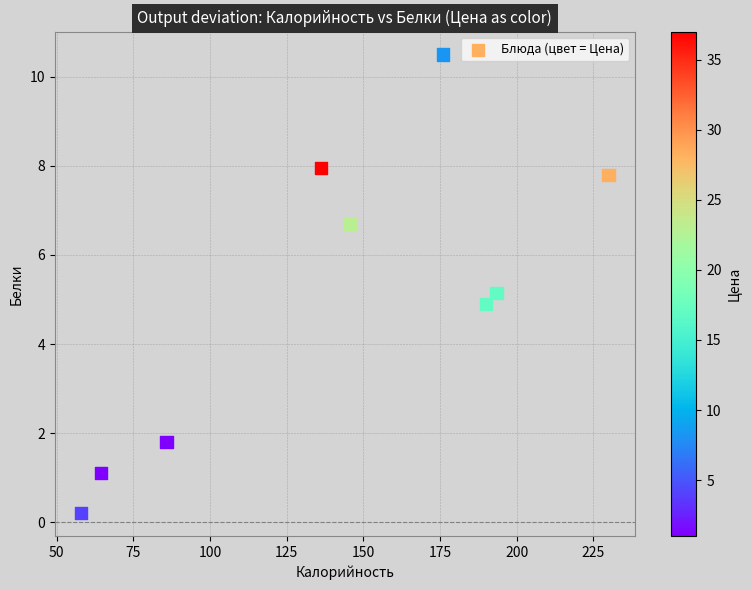

What is the range of Y values (max minus min)?

10.3